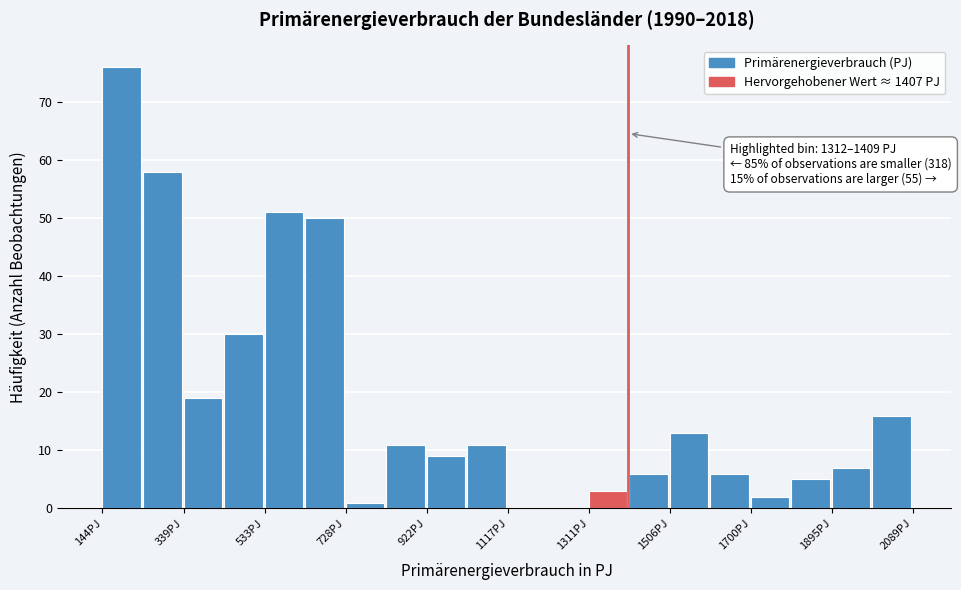

Over which range of the x-axis is the bar tallest?

140 to 240